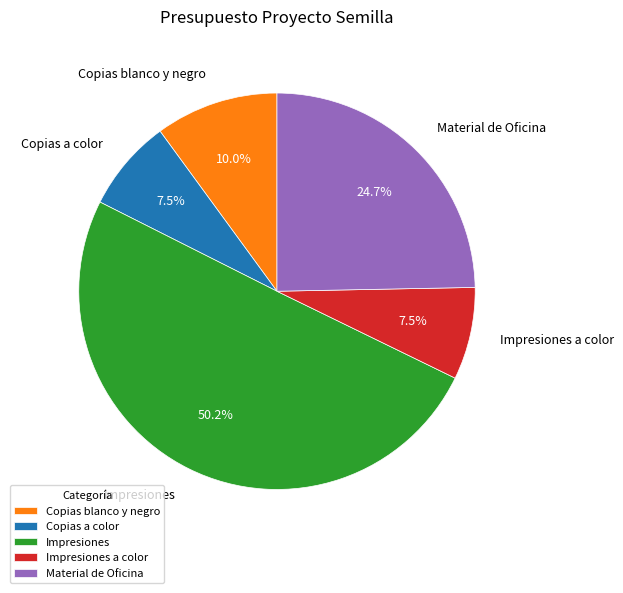

Does Copias blanco y negro account for over 50% of the chart?

No